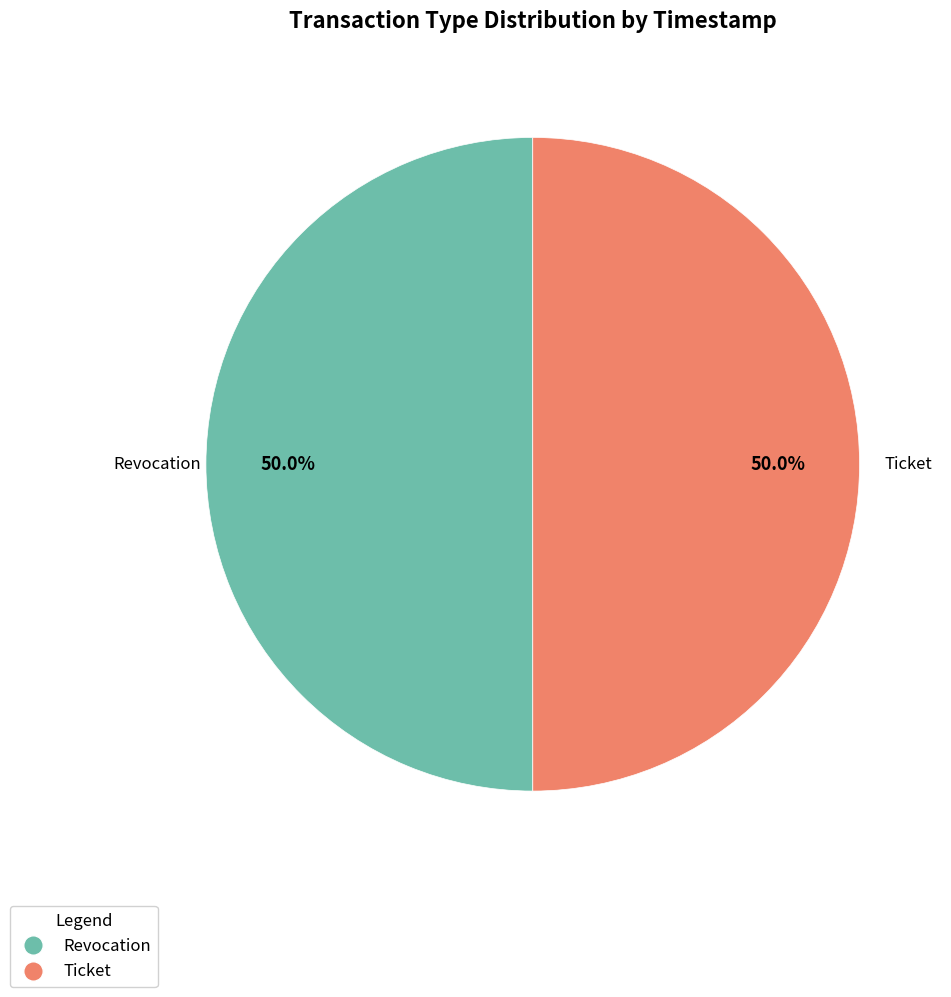

How many segments does this pie chart have?

2